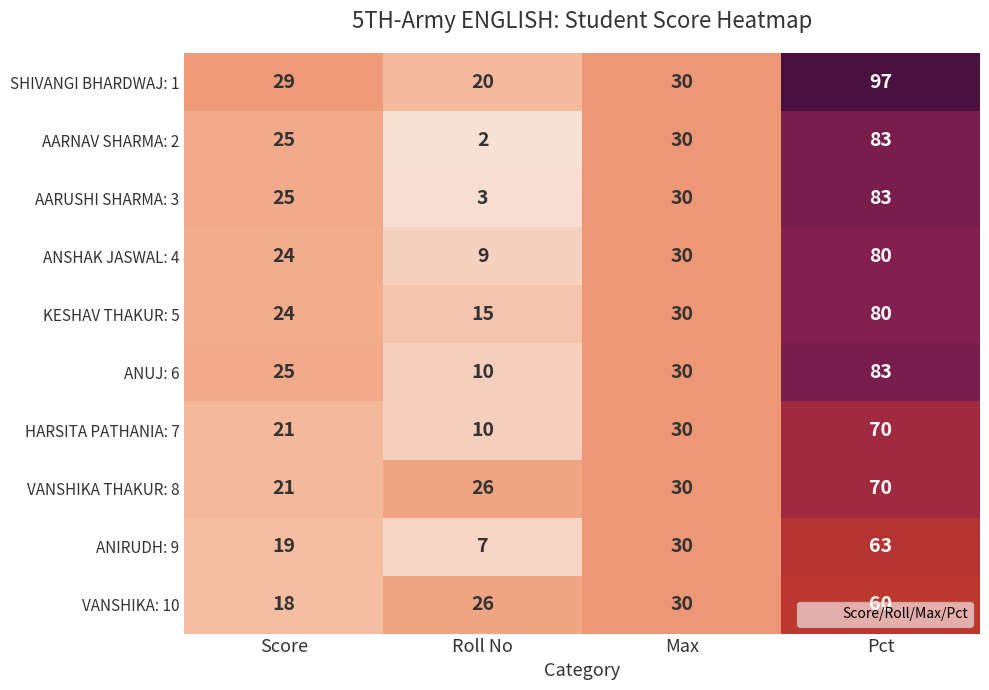

The value of VANSHIKA: 10 at Roll No is 13. True or false?

False